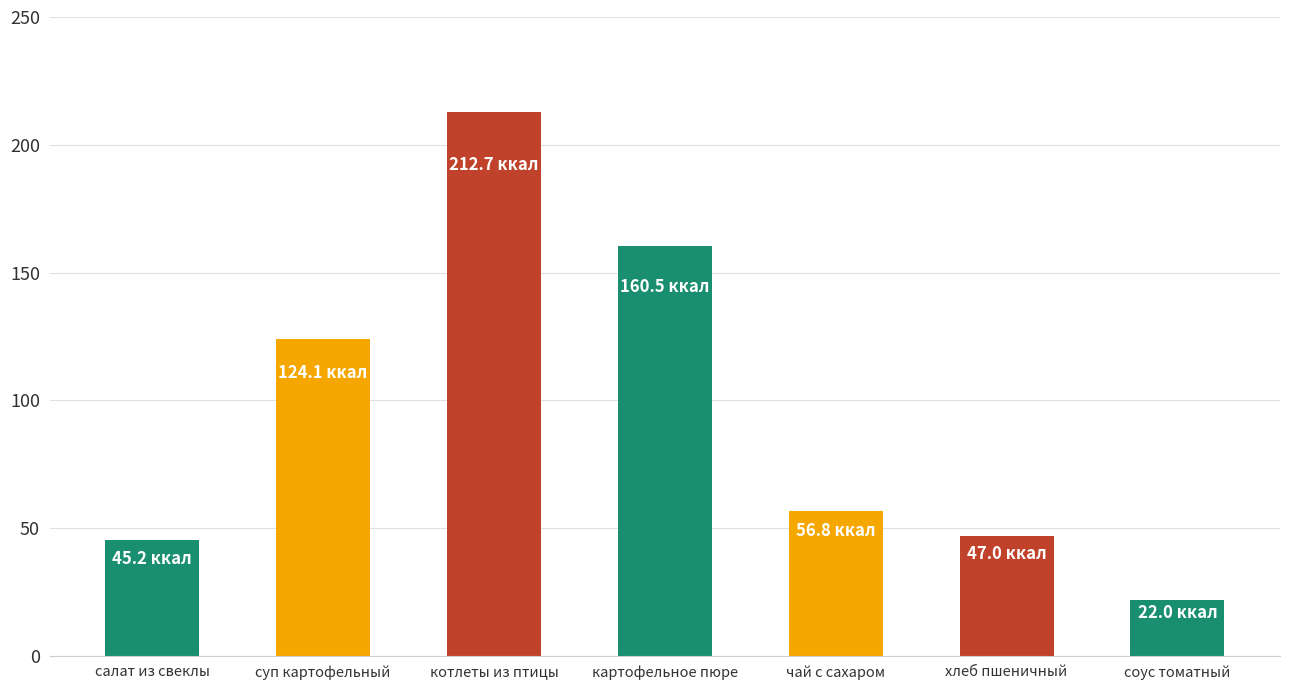

What is the sum of all values?

668.3